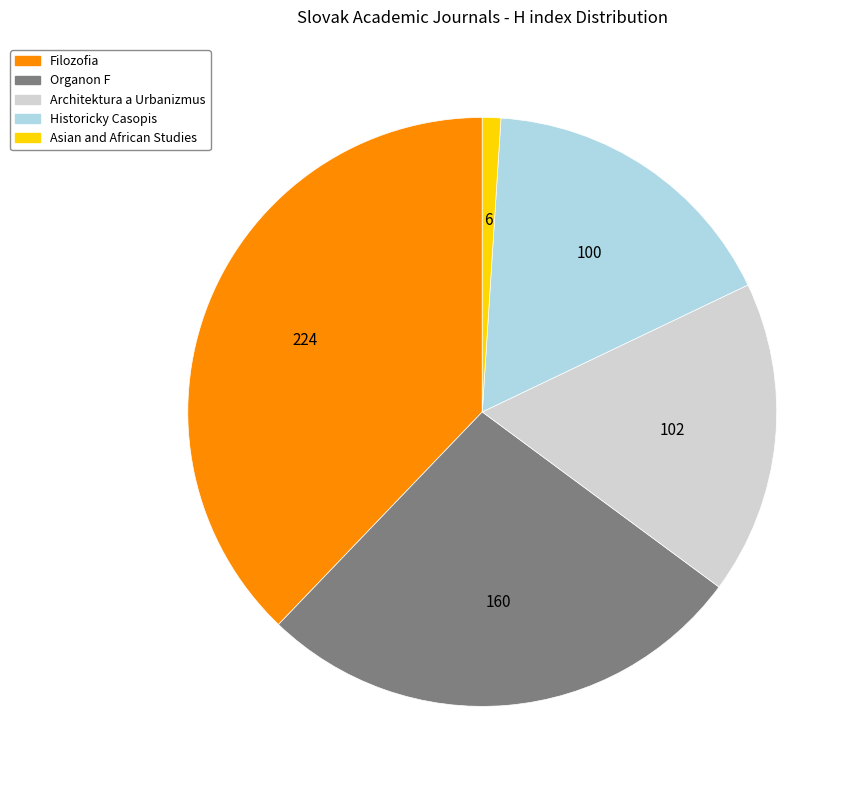

Which has a higher value, Organon F or Asian and African Studies?

Organon F